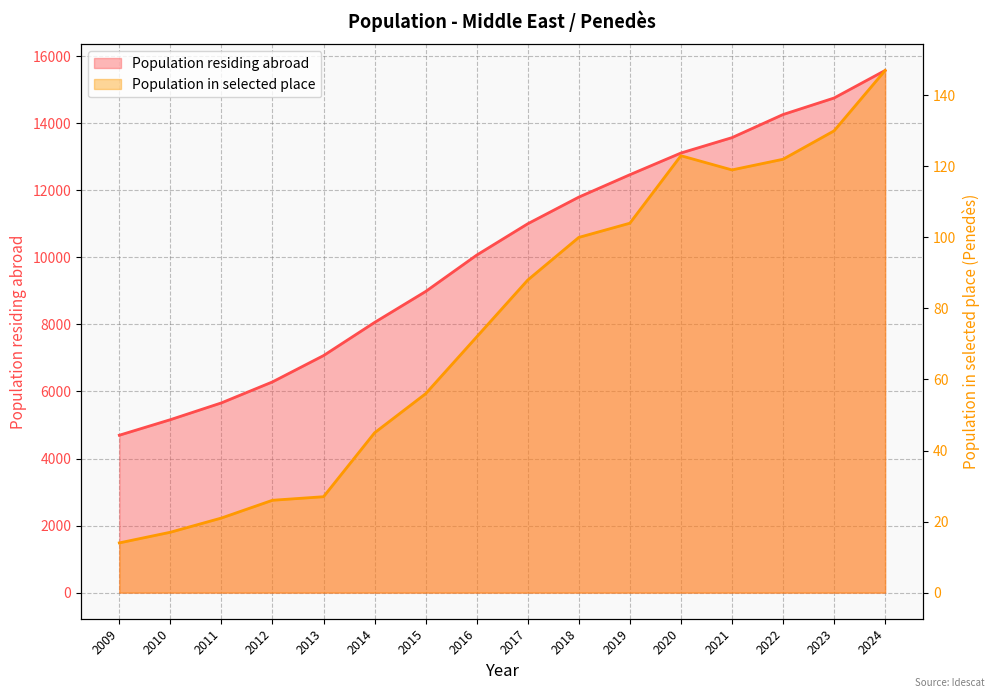

In Population in selected place, how many points are higher than both neighbors (excluding endpoints)?

1